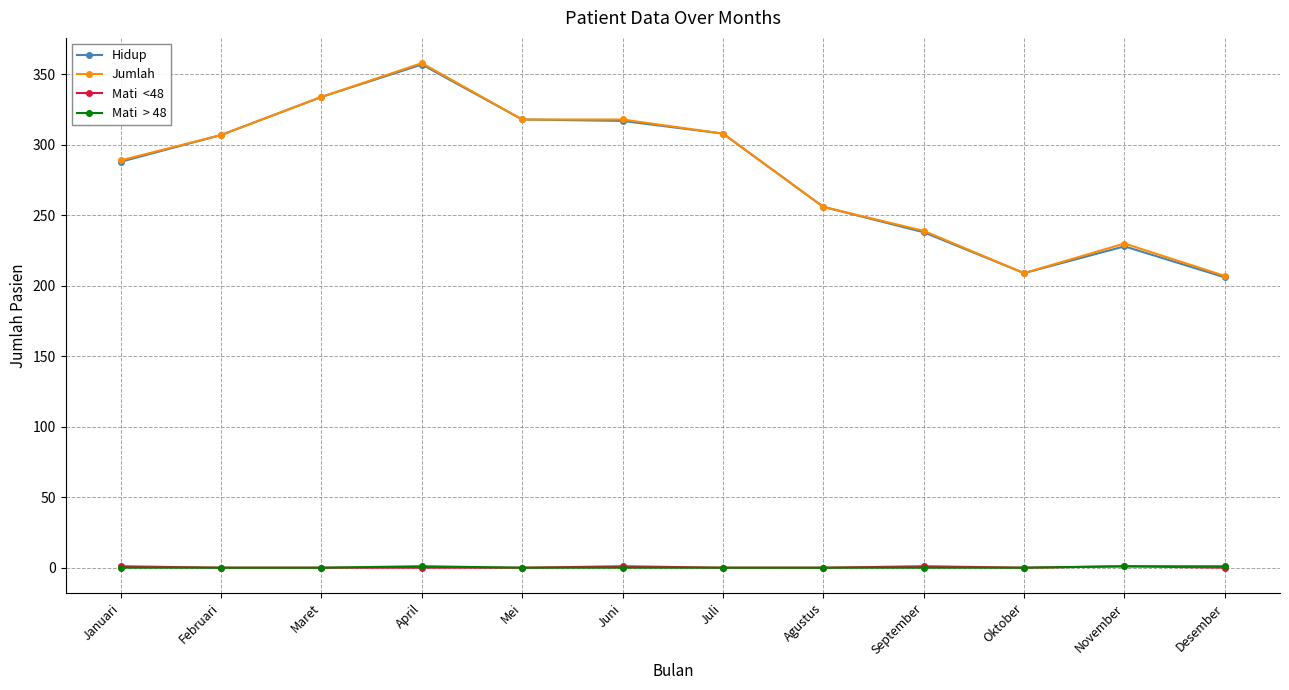

What is the difference between the highest and lowest values at Mei?

318